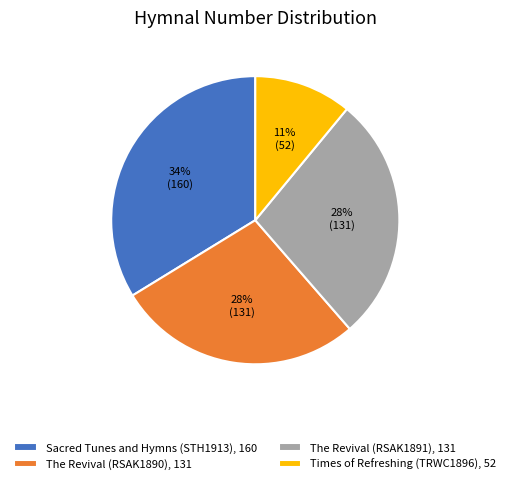

Which slice is the largest?

Sacred Tunes and Hymns (STH1913)